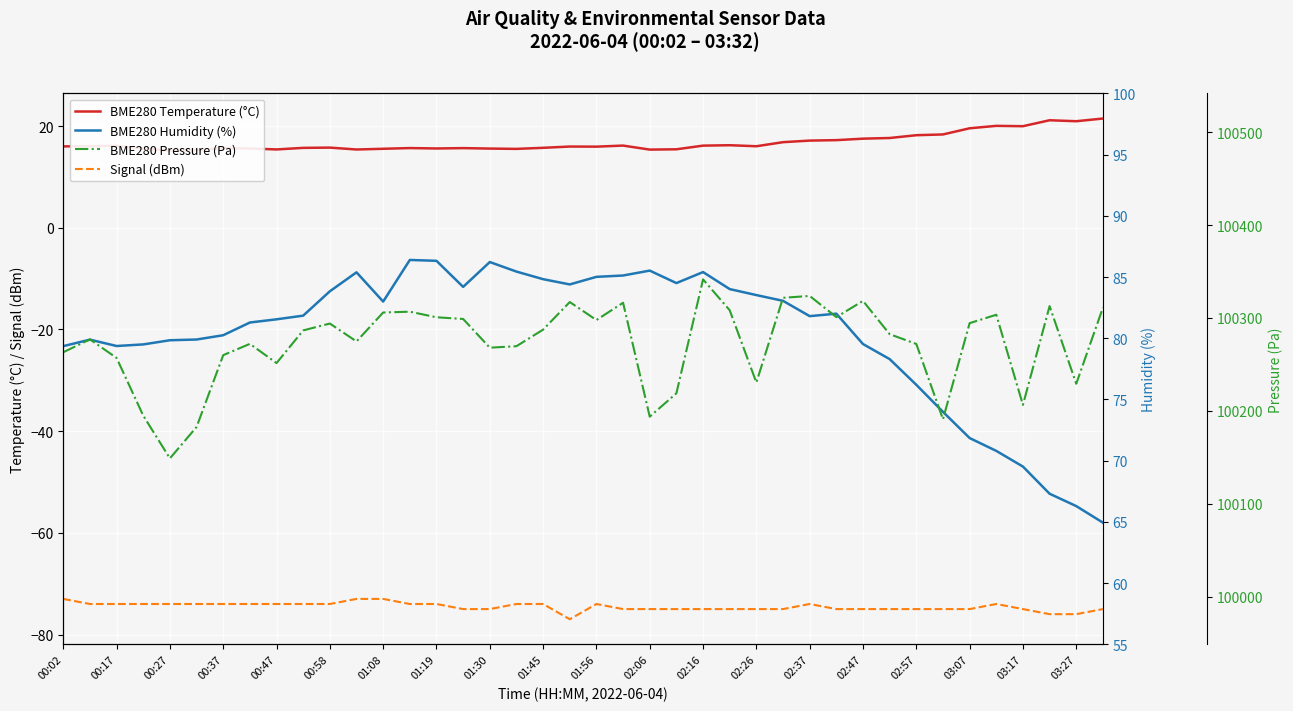

What is the maximum value for Signal (dBm)?

-73